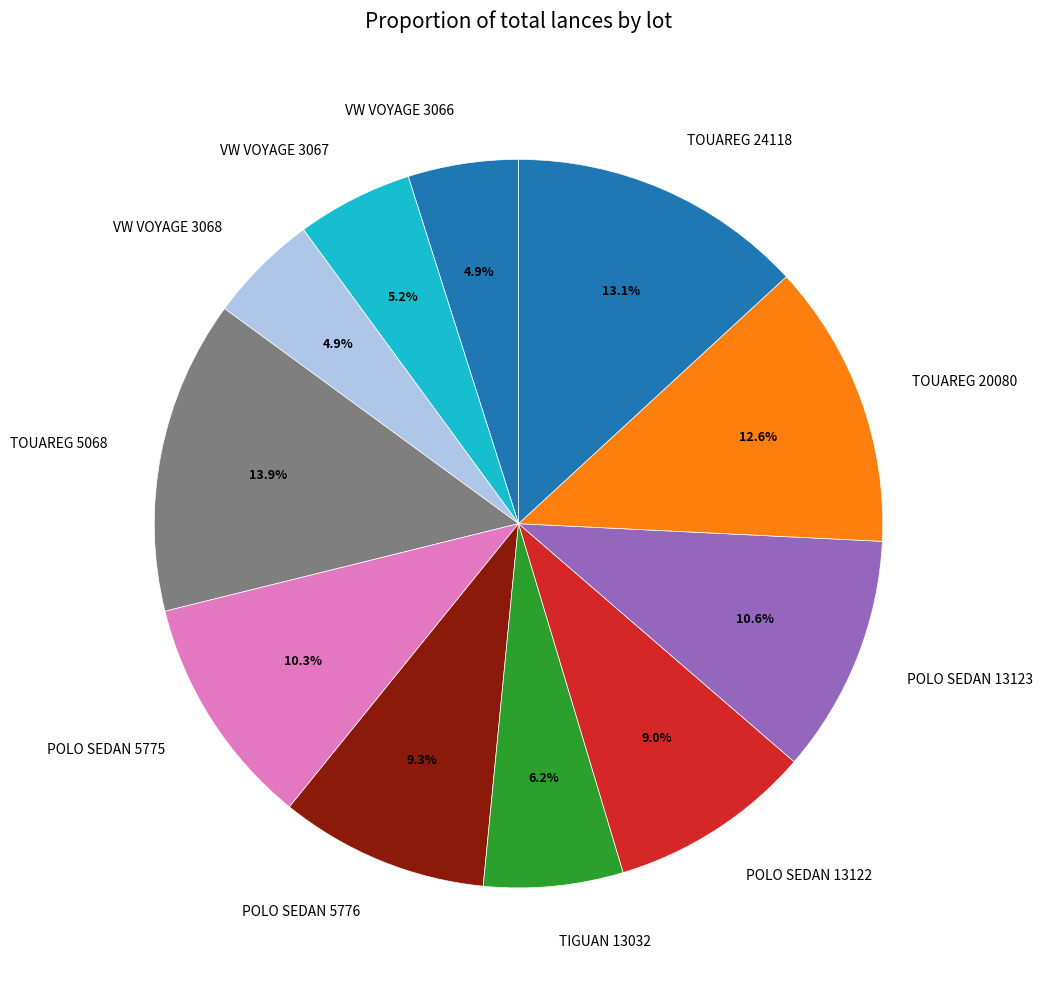

To the nearest percent, what percentage of the pie is VW VOYAGE 3067?

5%